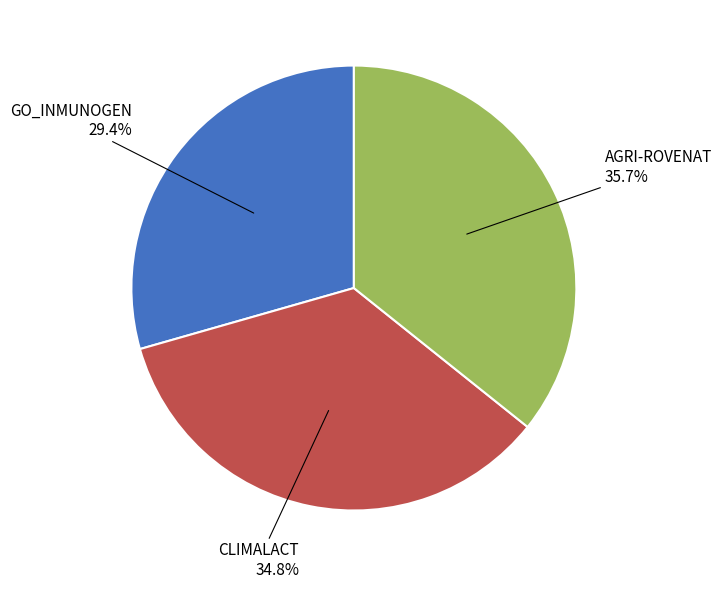

Does any single category account for the majority?

No